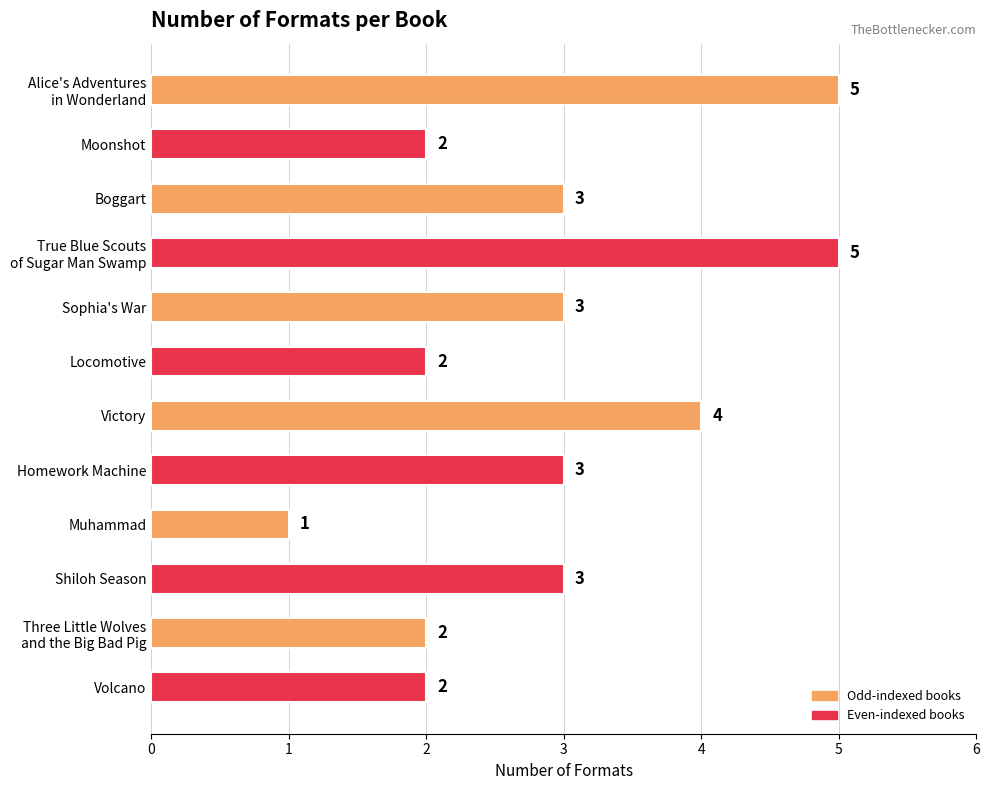

How many values are between 2 and 4?

9